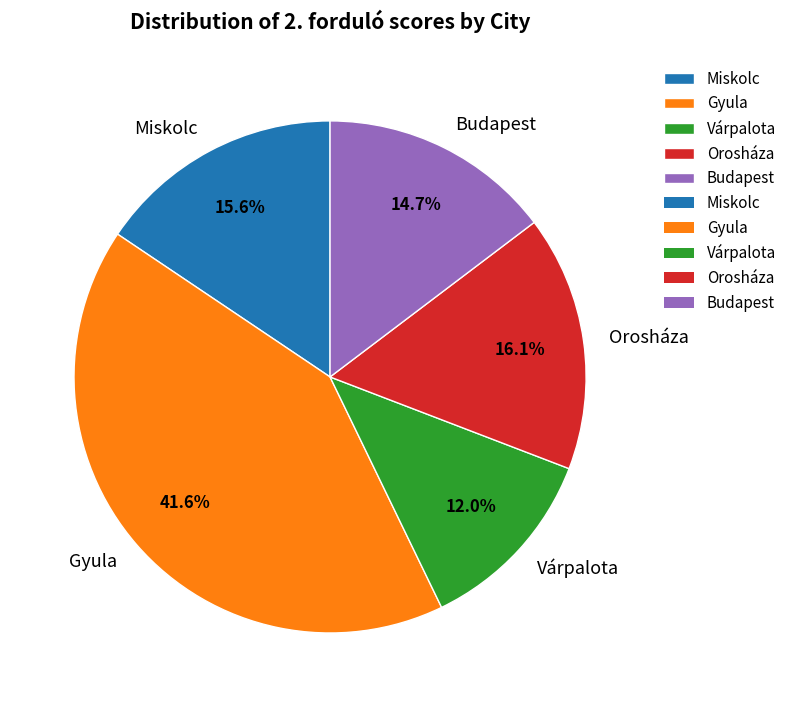

Is there a majority slice in this chart?

No